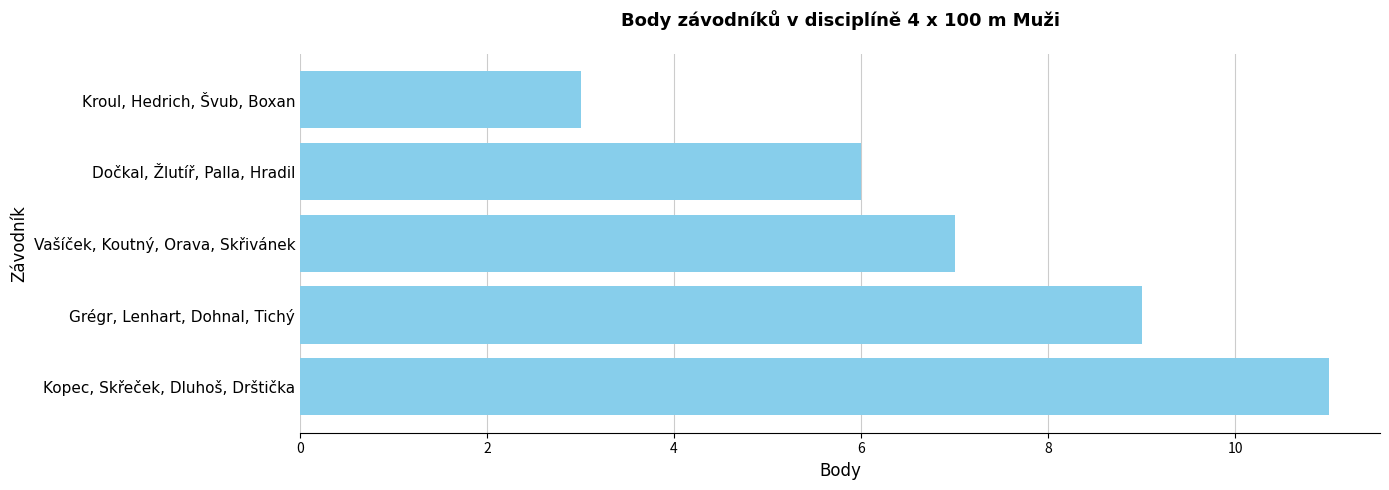

Read the value at Kopec, Skřeček, Dluhoš, Drštička.

11